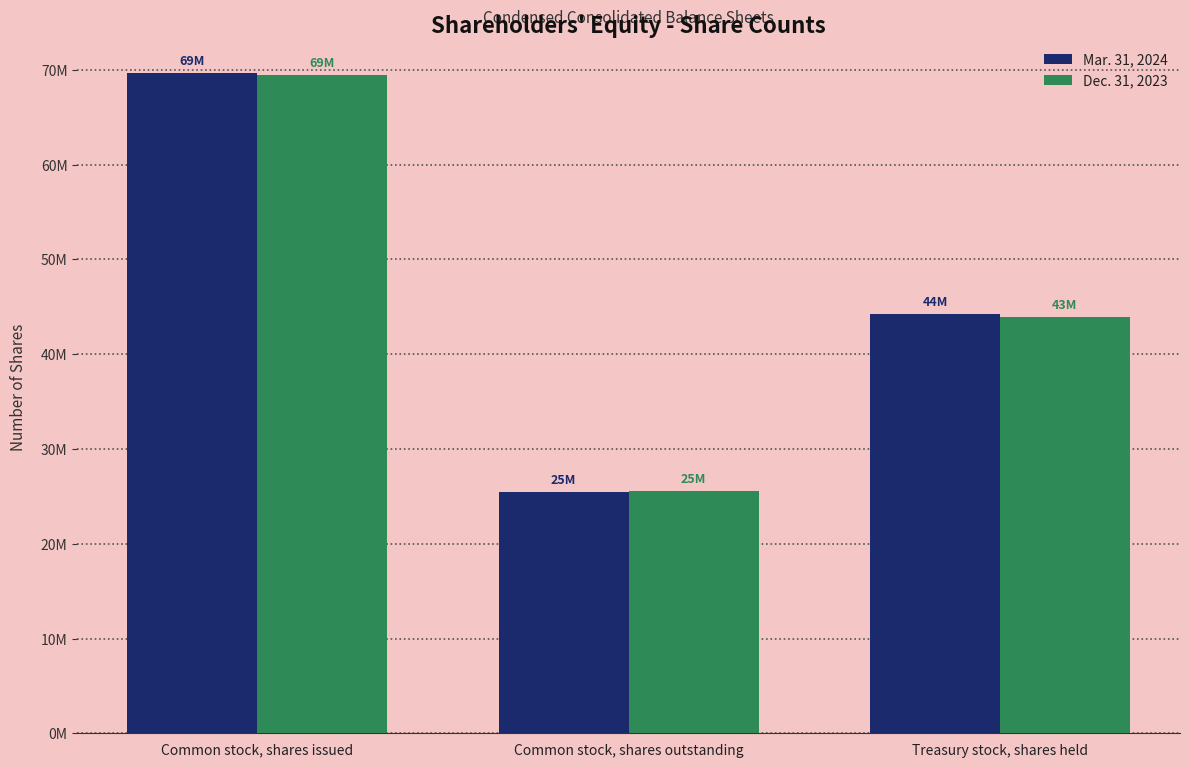

What is the value of the Dec. 31, 2023 bar at the 1st from the left?

69507000